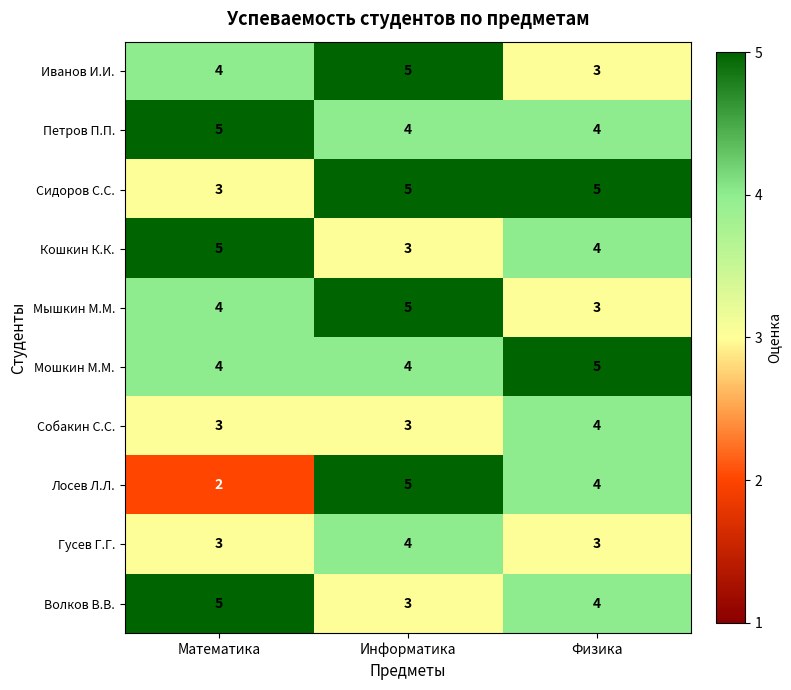

Which series has the widest spread of values?

Лосев Л.Л.